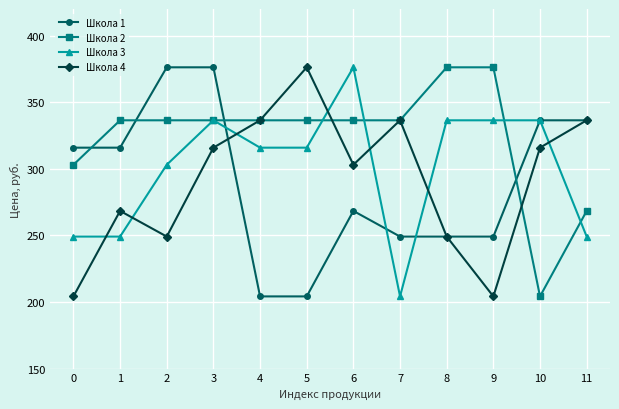

What is the maximum value shown in the chart?

376.2